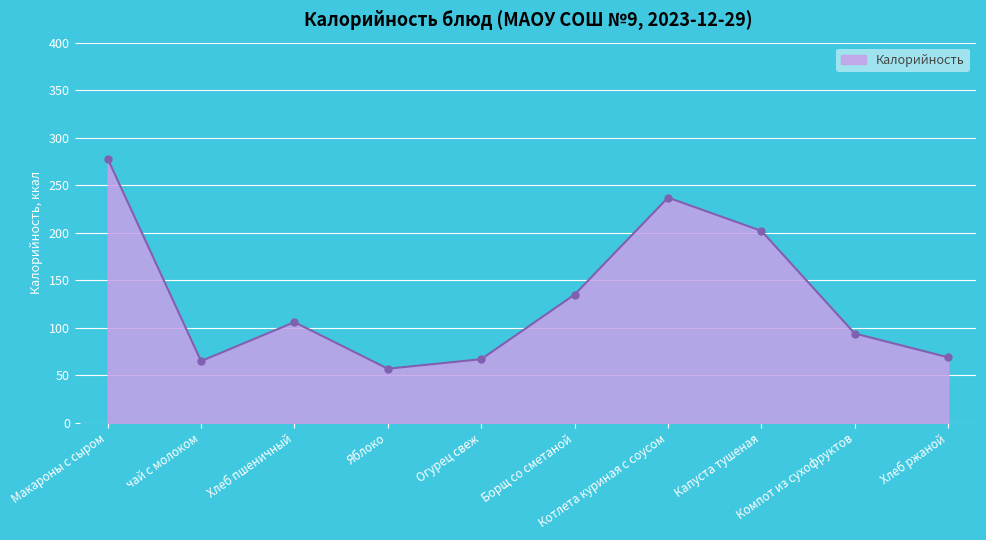

Is it true that the value at чай с молоком is 32?

False